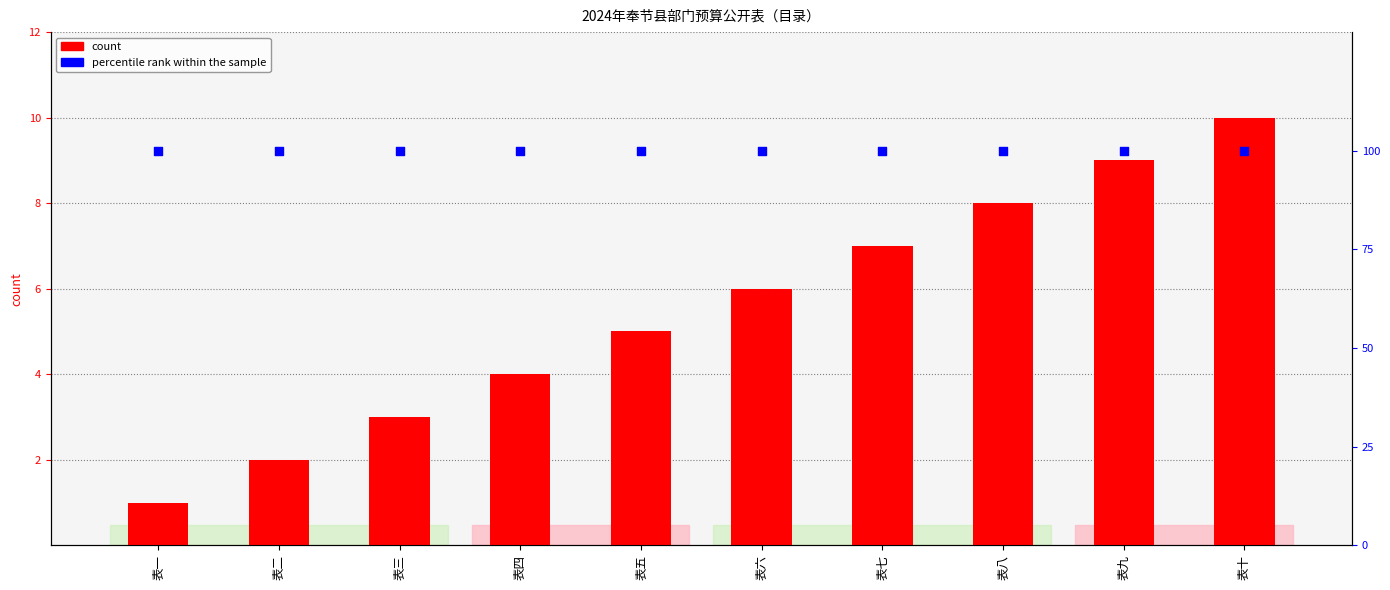

Which series contains the lowest Y value?

count